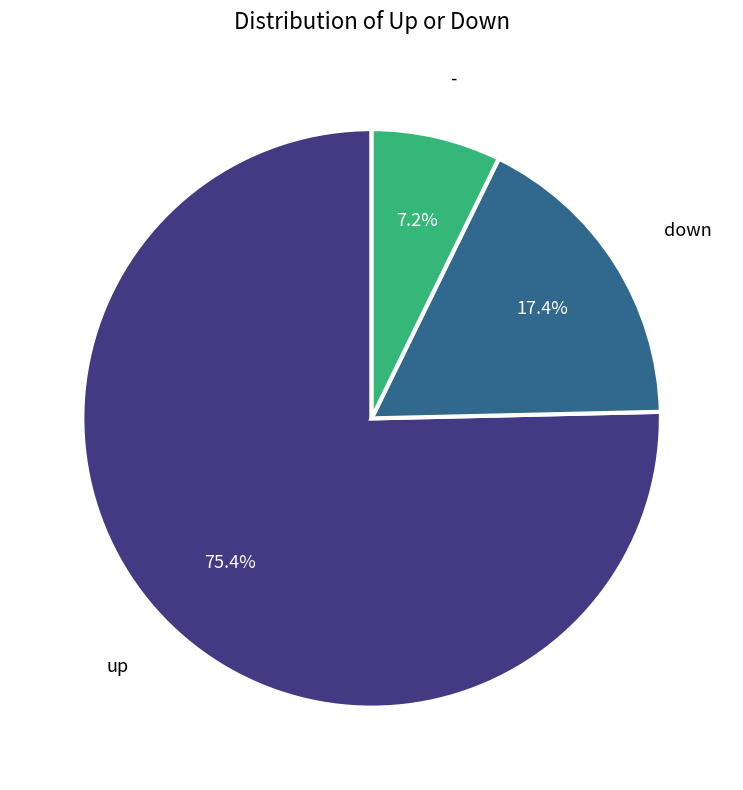

Is there any slice that represents more than half of the pie?

Yes